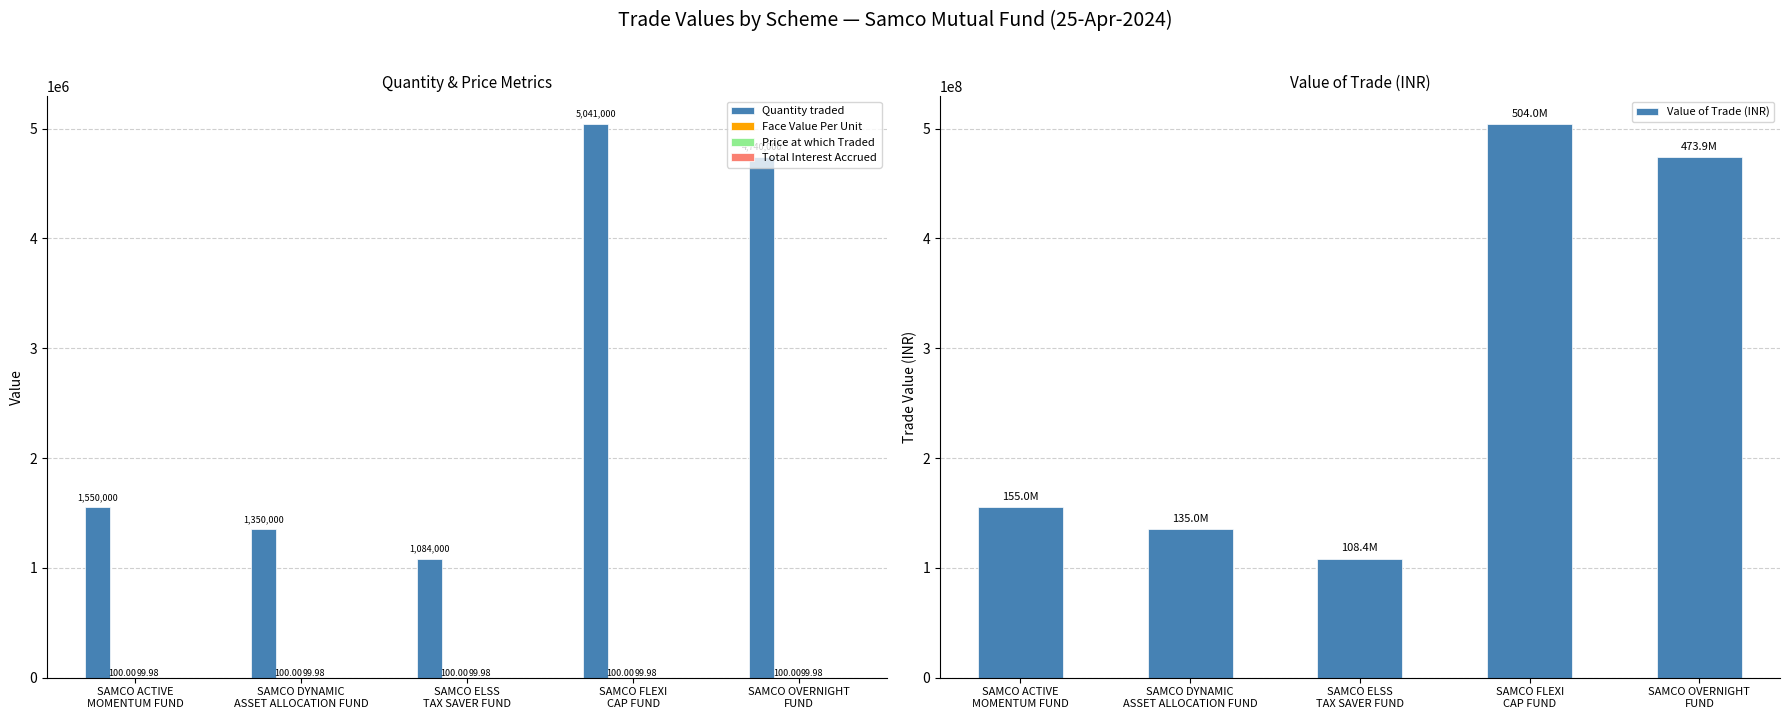

List the series in order of their peak value, highest first.

Value of Trade (INR), Quantity traded, Face Value Per Unit, Price at which Traded, Total Interest Accrued